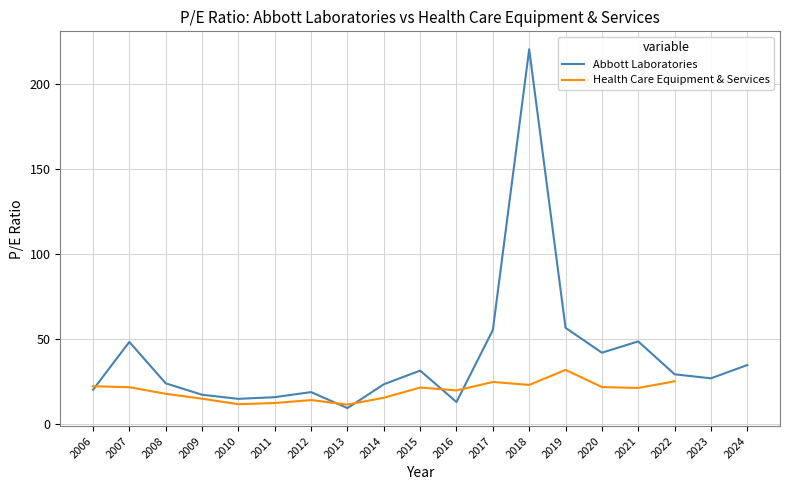

Is it true that Health Care Equipment & Services equals 22.9 at 2018?

True